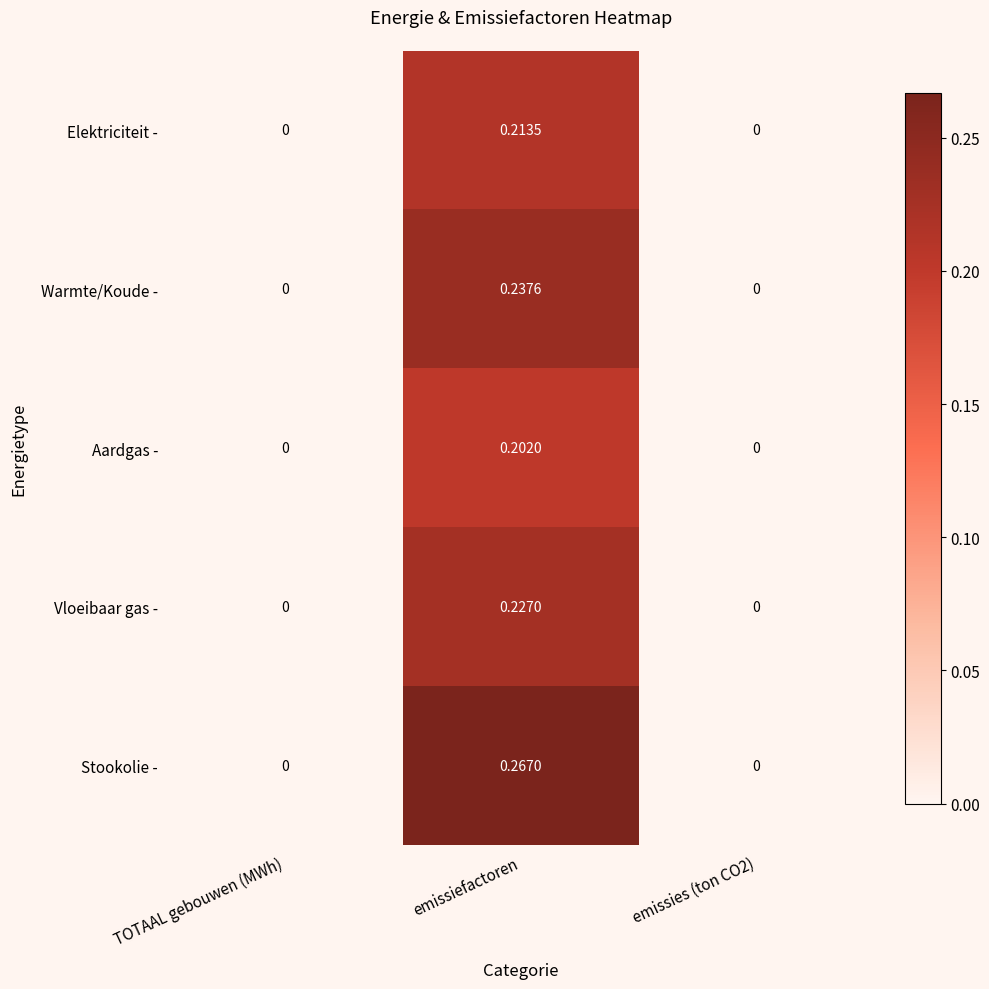

How many data points in Stookolie - are above 0?

1